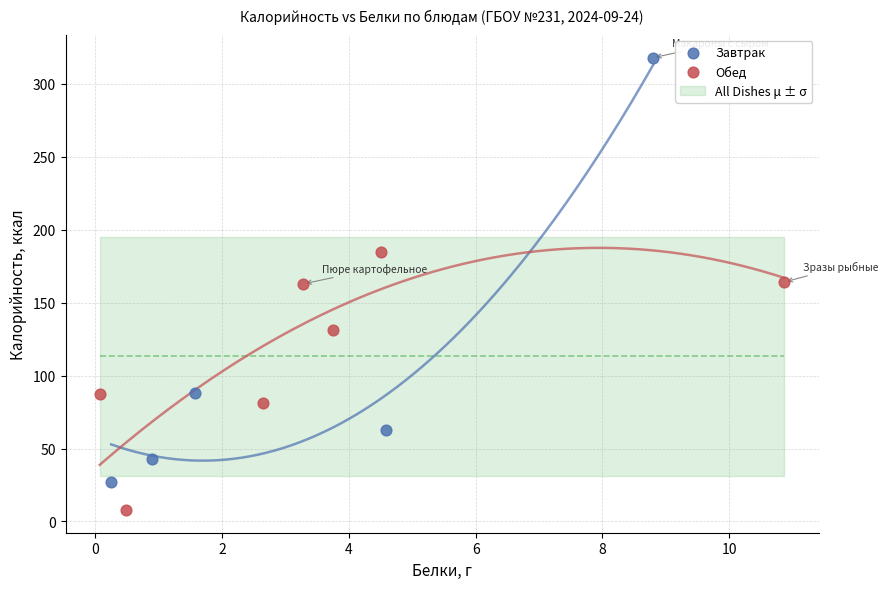

Which series has the widest spread of Y values?

Завтрак